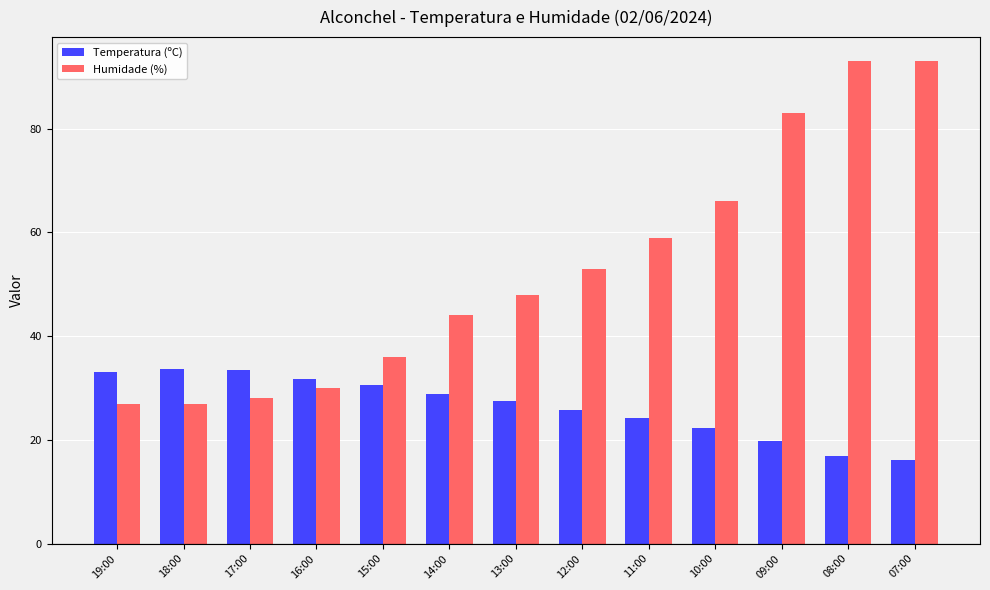

What is the value of the Humidade (%) bar at the 1st from the left?

27.0